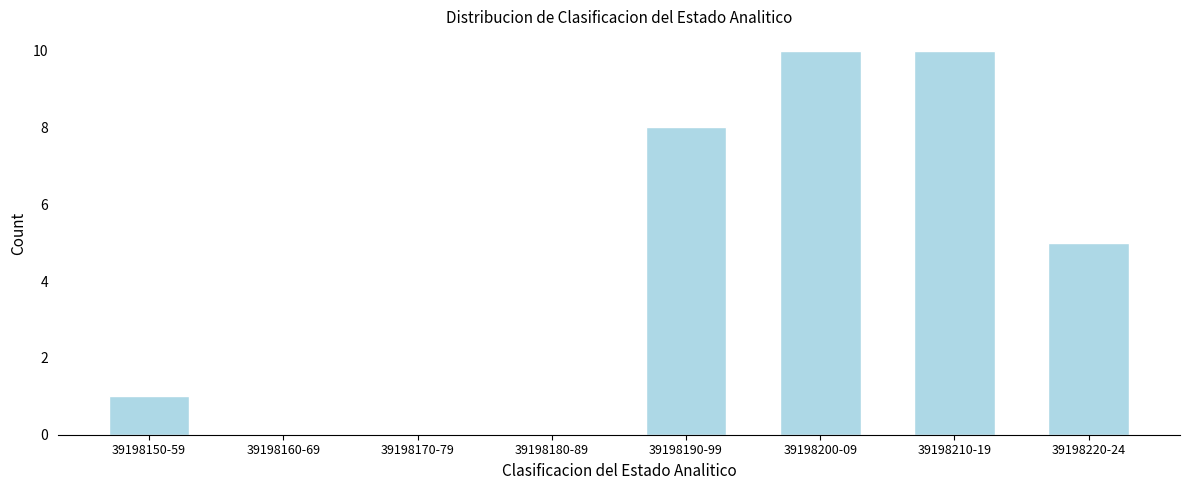

Reading left to right, list all the values displayed in this chart.

39198150-59=1	39198160-69=0	39198170-79=0	39198180-89=0	39198190-99=8	39198200-09=10	39198210-19=10	39198220-24=5